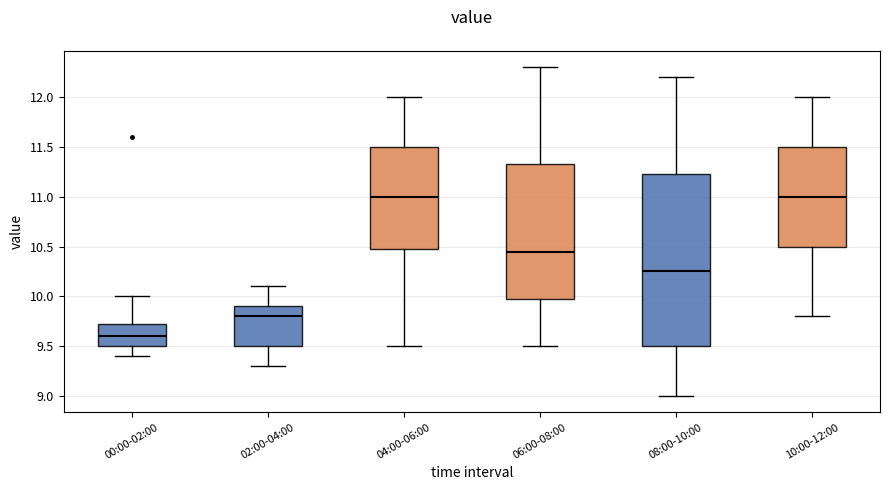

Reading left to right, transcribe this box plot: for each box, give where its median line is, the range the box spans, and where its two whiskers end, as read against the y-axis. The values are not printed on the chart, so give them approximately, as read against the axis.

00:00-02:00: median 9.60, box 9.50 to 9.75, whiskers 9.40 to 10.00
02:00-04:00: median 9.80, box 9.50 to 9.90, whiskers 9.30 to 10.10
04:00-06:00: median 11.00, box 10.50 to 11.50, whiskers 9.50 to 12.00
06:00-08:00: median 10.45, box 10.00 to 11.35, whiskers 9.50 to 12.30
08:00-10:00: median 10.25, box 9.50 to 11.25, whiskers 9.00 to 12.20
10:00-12:00: median 11.00, box 10.50 to 11.50, whiskers 9.80 to 12.00